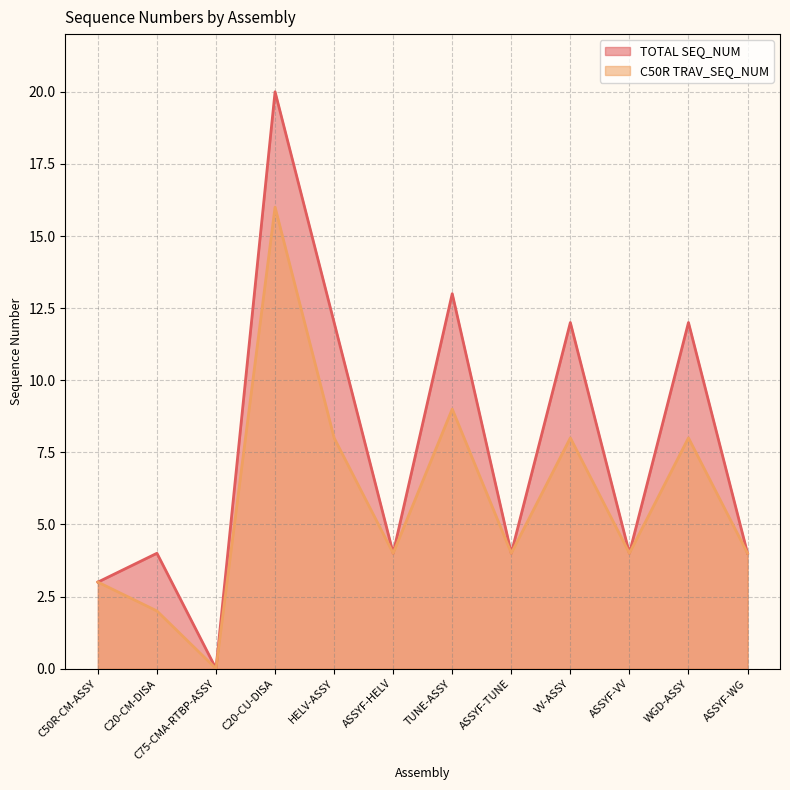

List the labels in order of TOTAL SEQ_NUM value, smallest first.

C75-CMA-RTBP-ASSY, C50R-CM-ASSY, C20-CM-DISA, ASSYF-HELV, ASSYF-TUNE, ASSYF-VV, ASSYF-WG, HELV-ASSY, VV-ASSY, WGD-ASSY, TUNE-ASSY, C20-CU-DISA